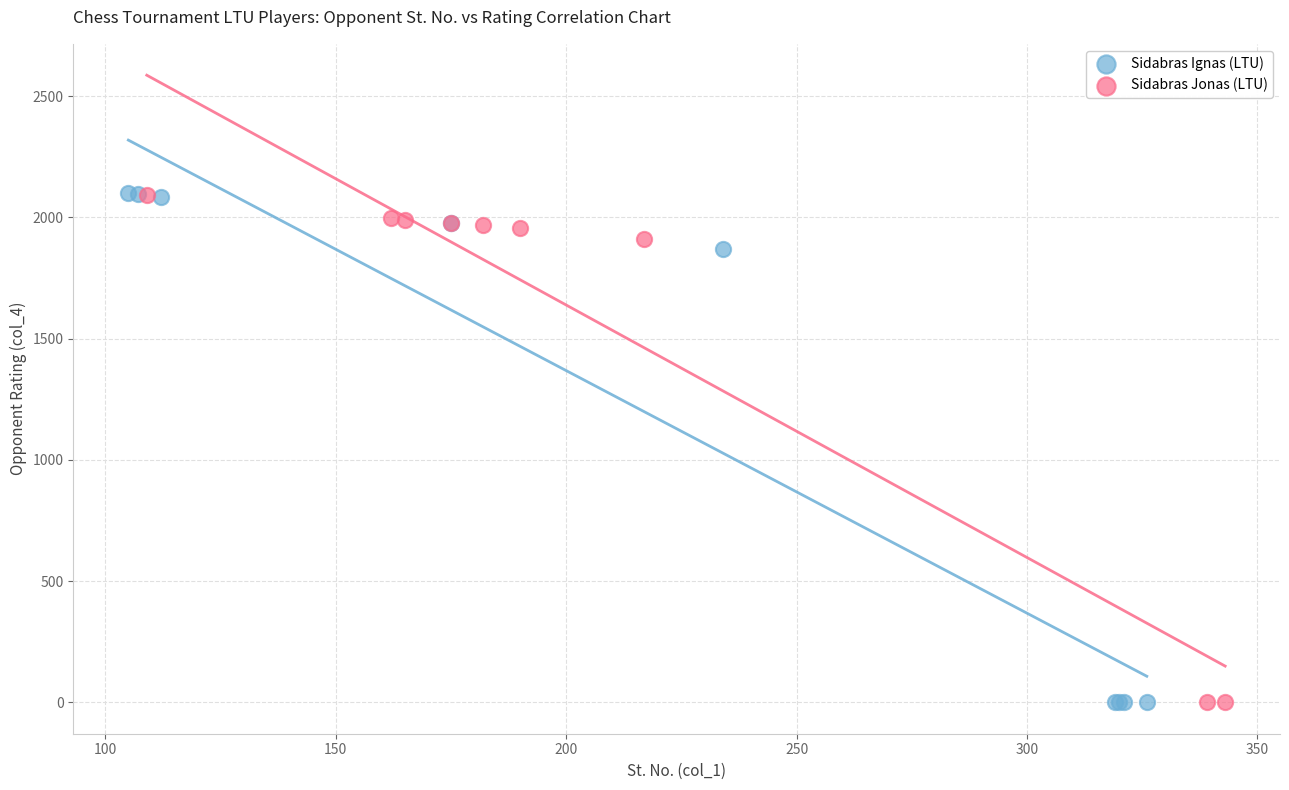

What are all the series names shown in the legend?

Sidabras Ignas (LTU), Sidabras Jonas (LTU)